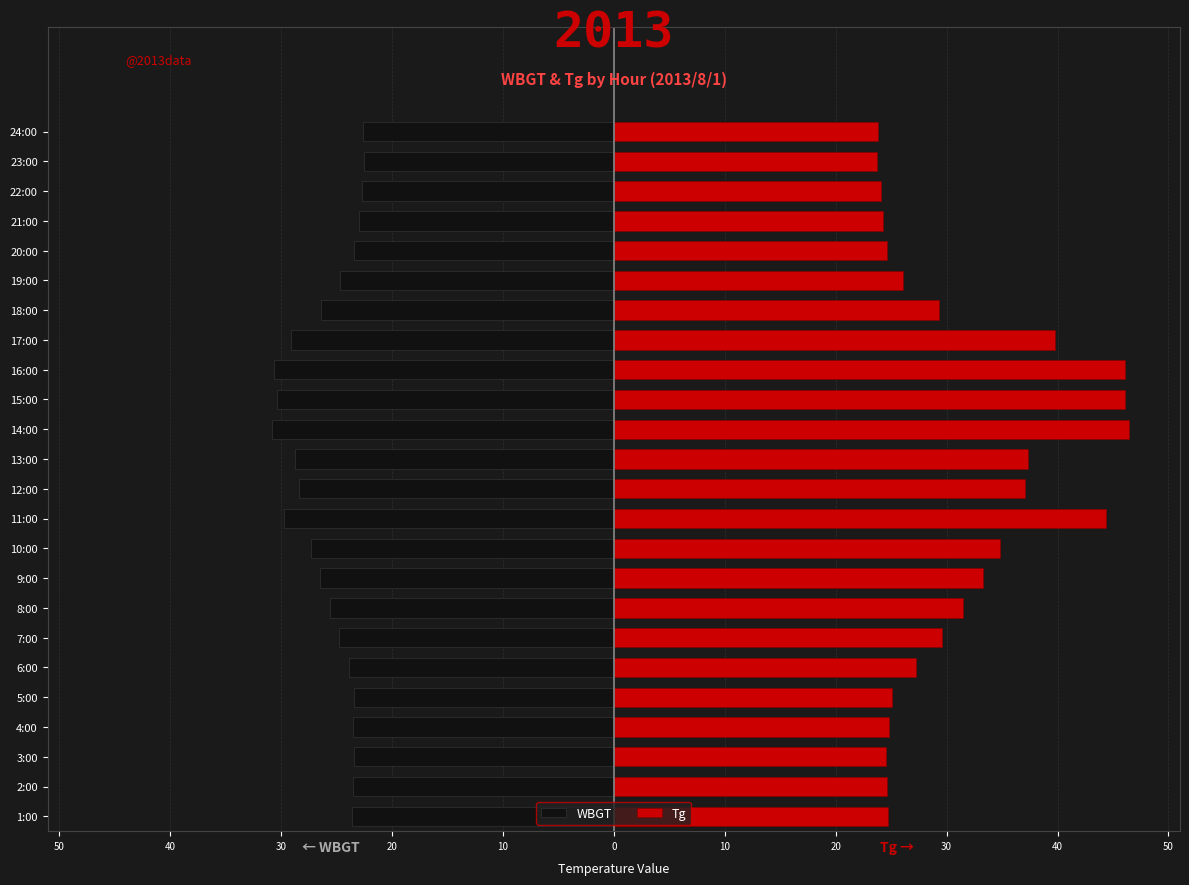

What is the difference between the second highest and second lowest values in the Tg series?

22.3